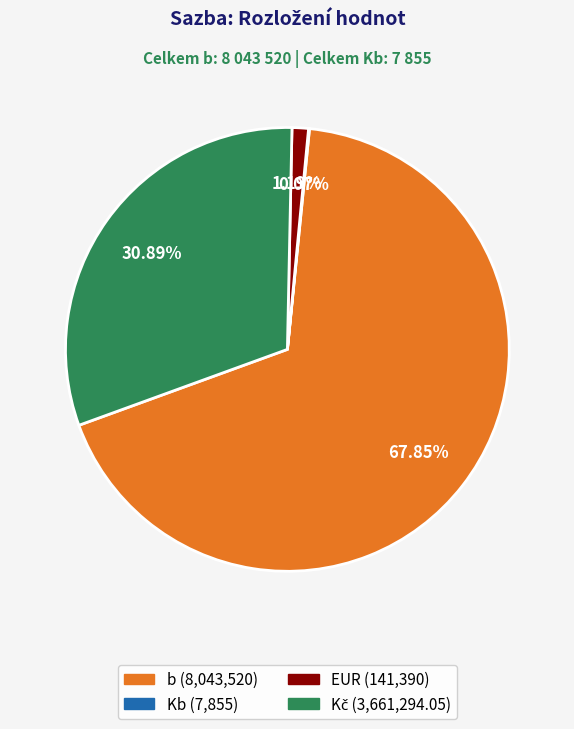

Does EUR represent more than half of the total?

No